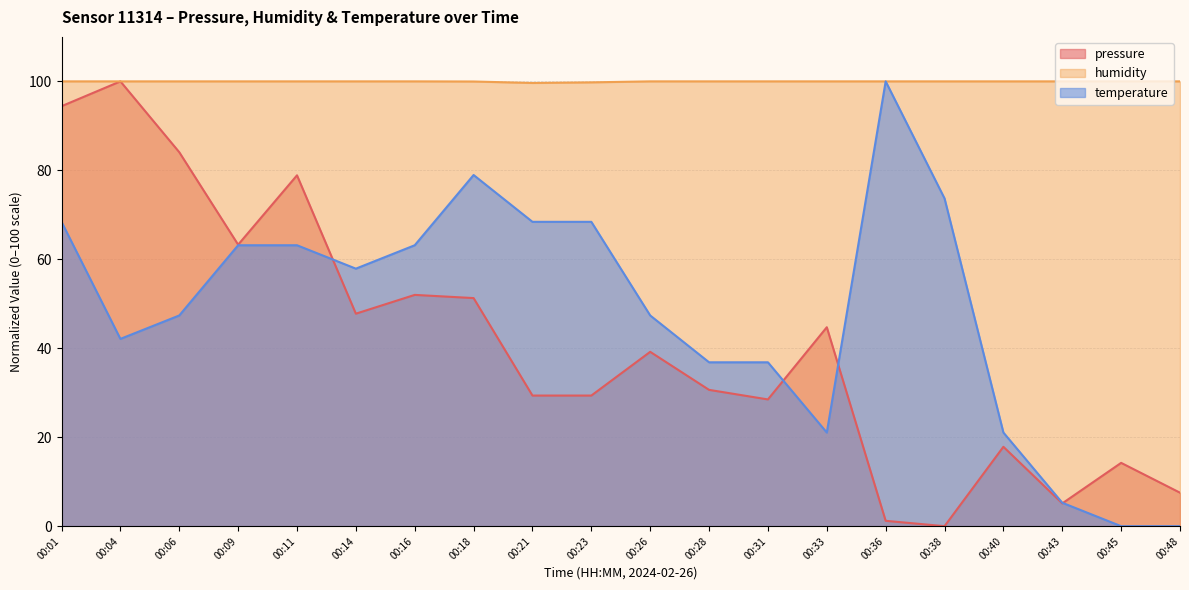

What is the value of the humidity point at the 9th from the left?

99.6